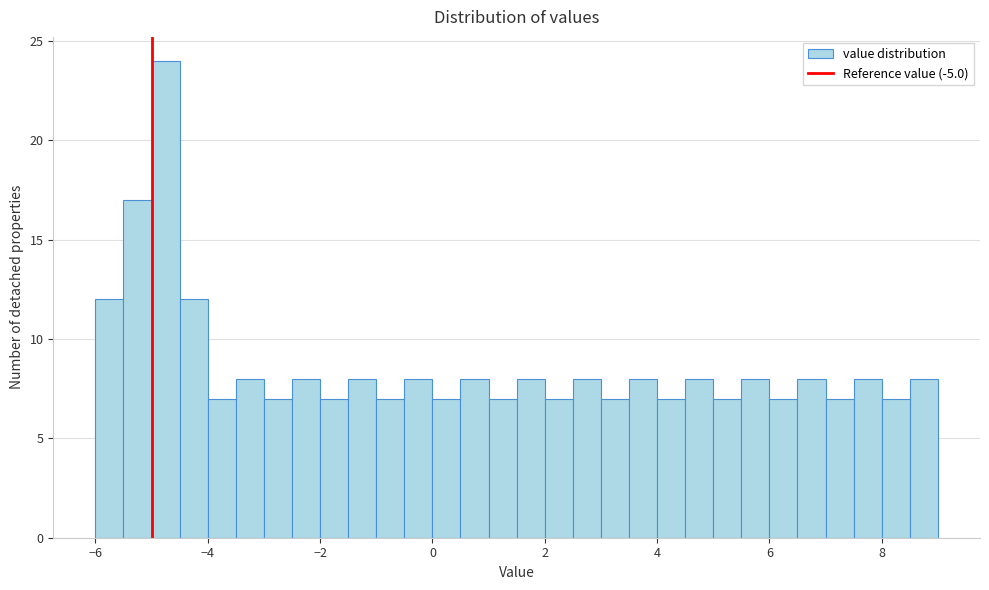

Read against the x-axis, roughly where is the centre of the tallest bar?

-4.8